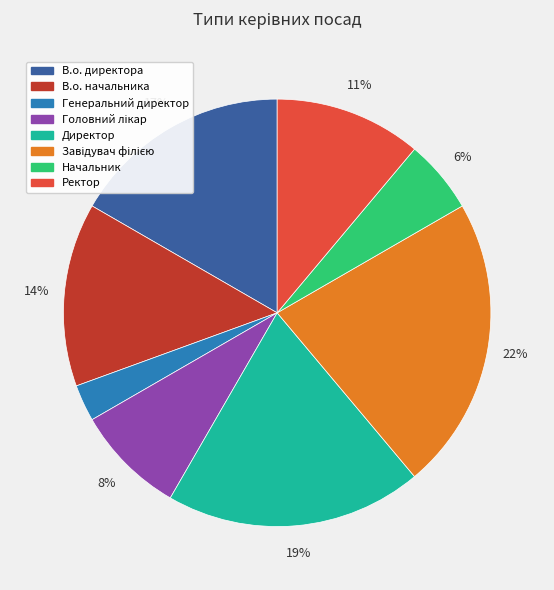

Approximately how many times larger is the value at В.о. директора compared to Ректор?

1.5